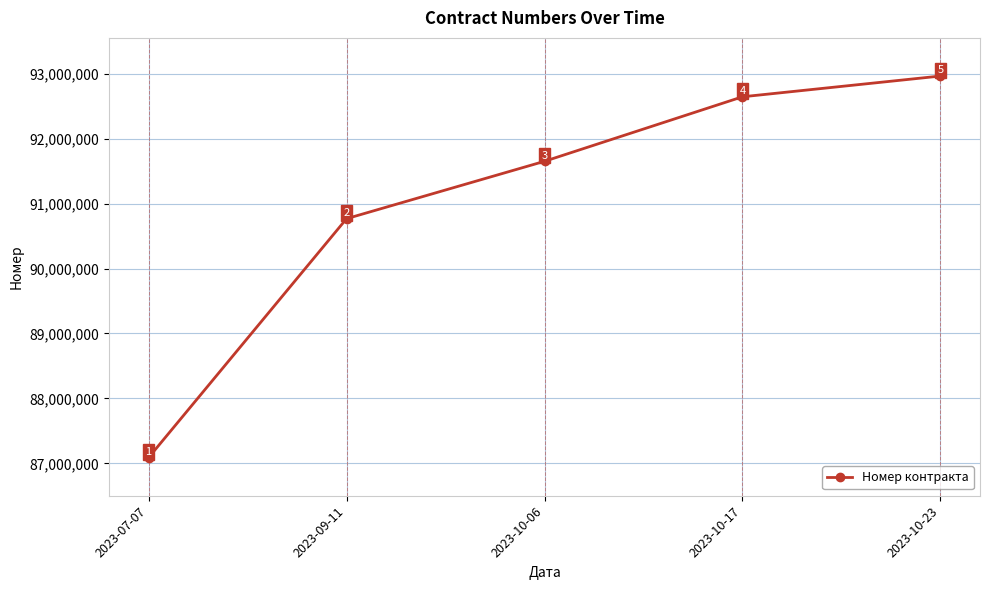

The chart shows a value of 91652159 at 2023-10-06. True or false?

True